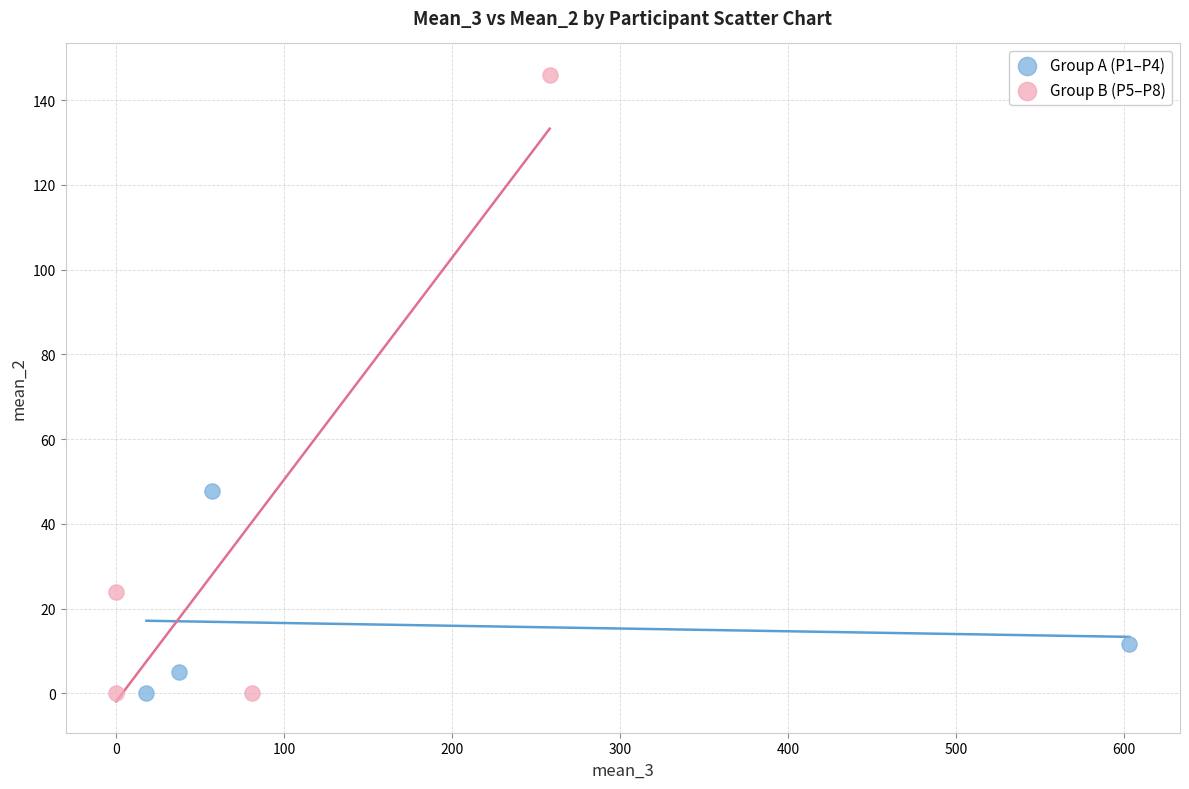

Which series contains the highest Y value?

Group B (P5–P8)